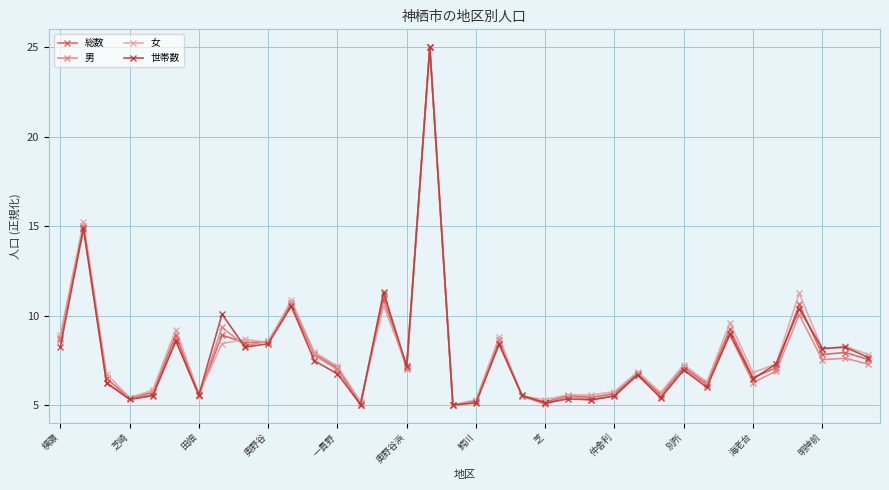

True or false: 女 has more than 2 points higher than both neighbors.

True